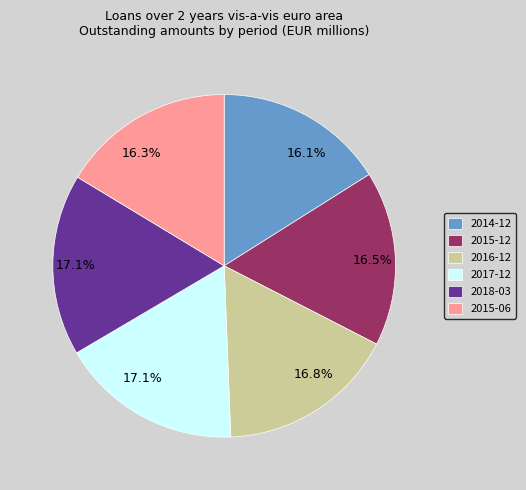

What is the ratio of the value at 2015-06 to the value at 2014-12?

1.0